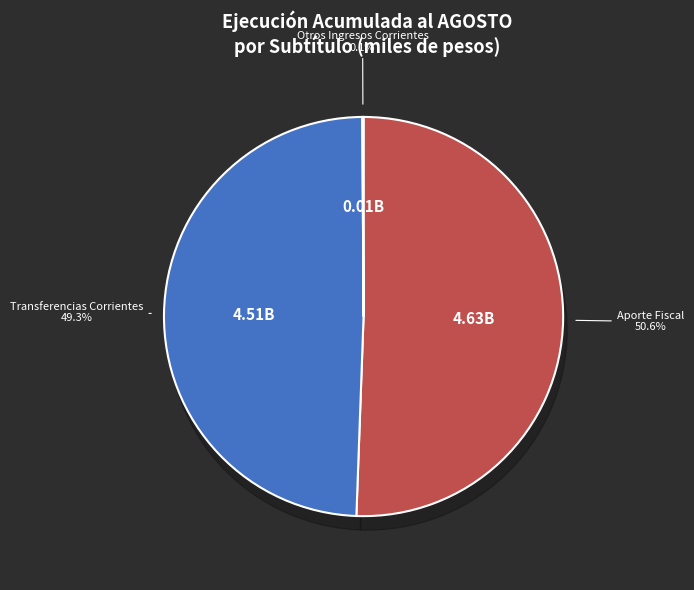

To the nearest percent, what is the difference between the largest and smallest slice percentages?

50%